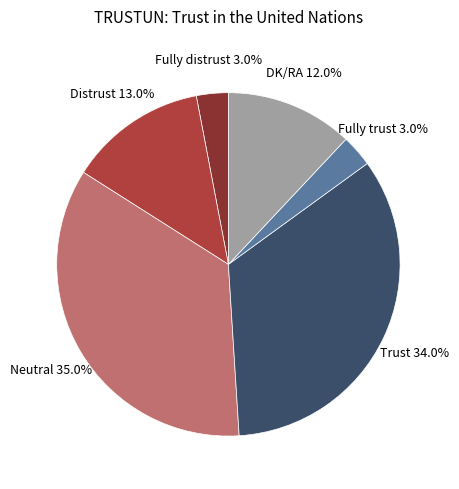

Is the sum of Fully trust and Neutral greater than half?

No